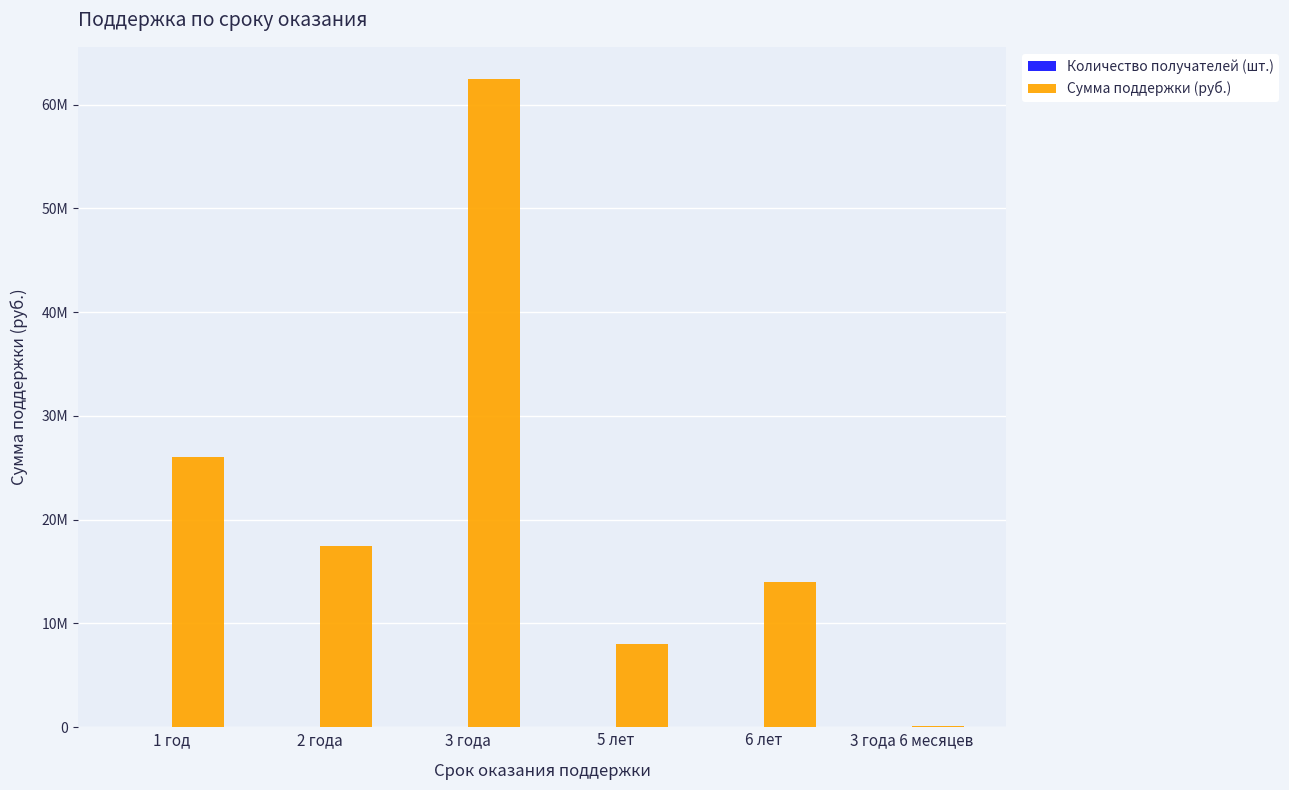

Count the number of data series in this chart.

2